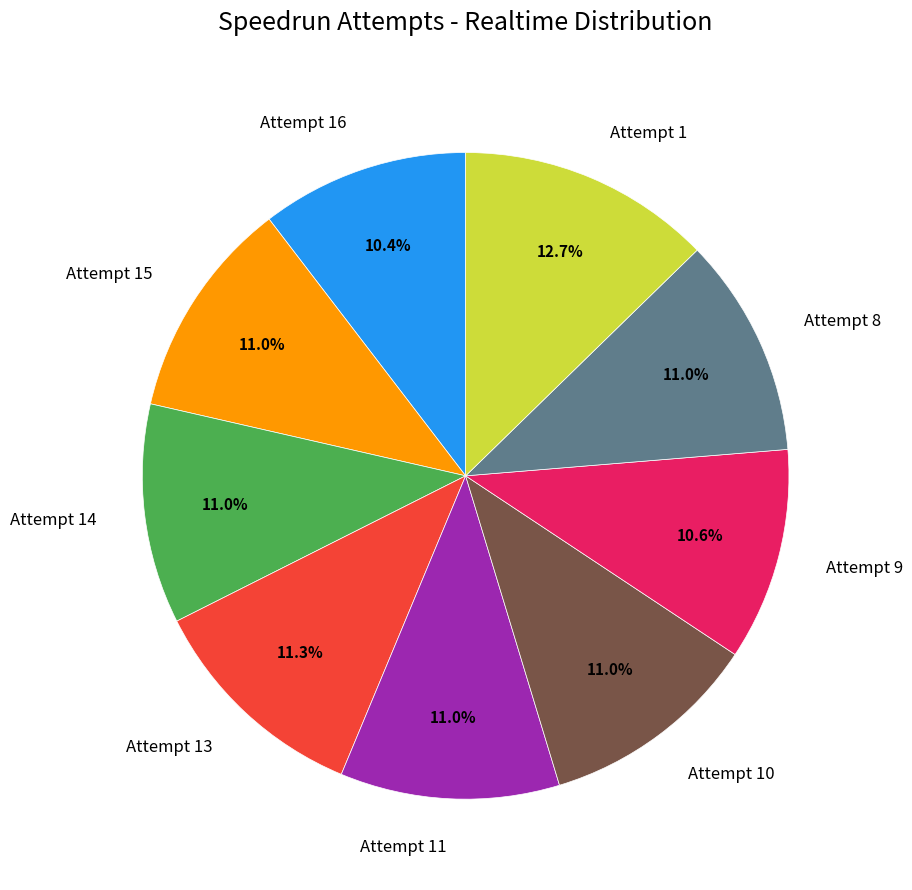

Which category has the biggest portion of the pie?

Attempt 1